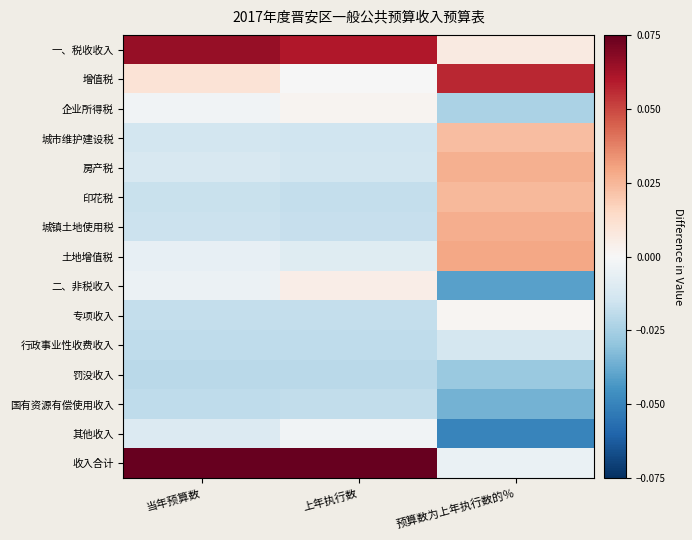

What is the difference between the highest and lowest values at 当年预算数?

0.1